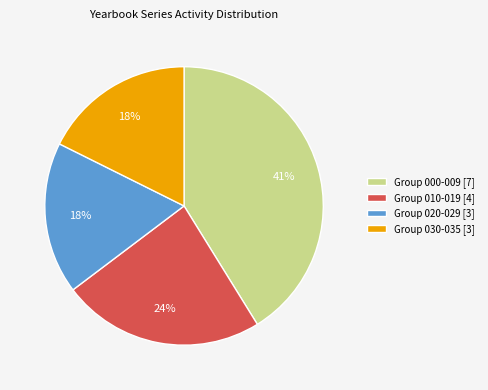

To the nearest percent, what portion does Group 000-009 [7] represent?

41%